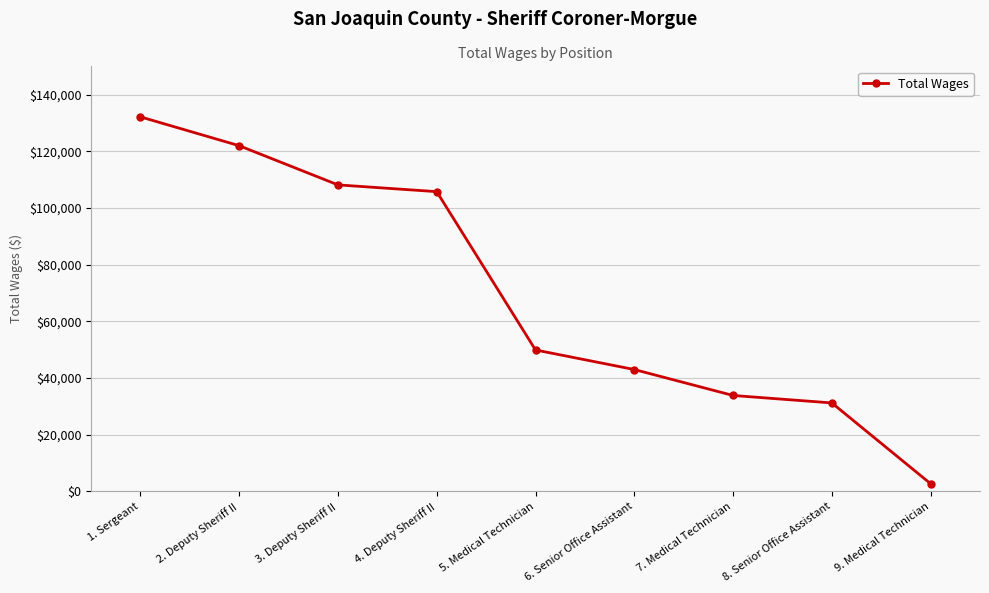

How many lines are shown in the chart?

1